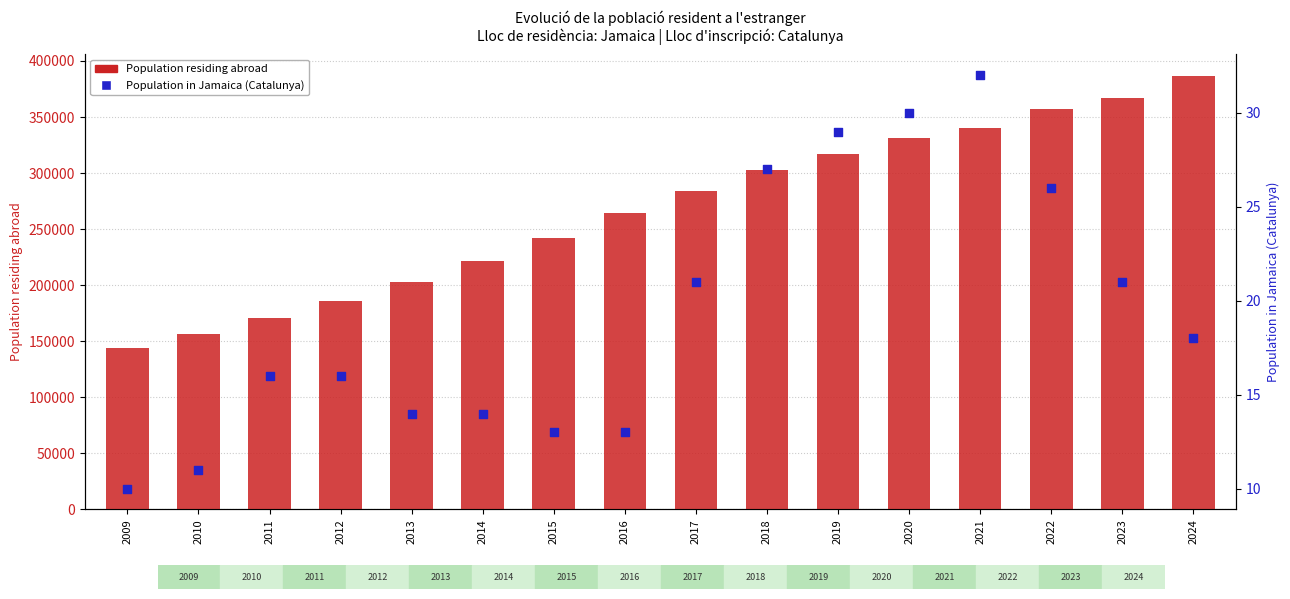

Is the value of Population in Jamaica (Catalunya) at 2014 greater than the value of Population residing abroad at 2020?

No